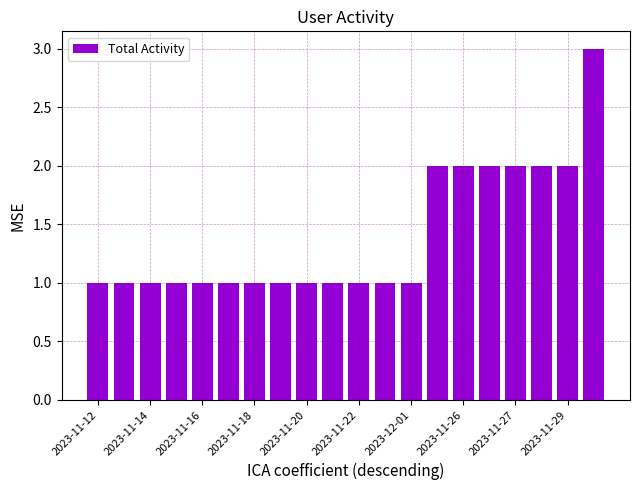

What is the value of the 16th bar from the left?

2